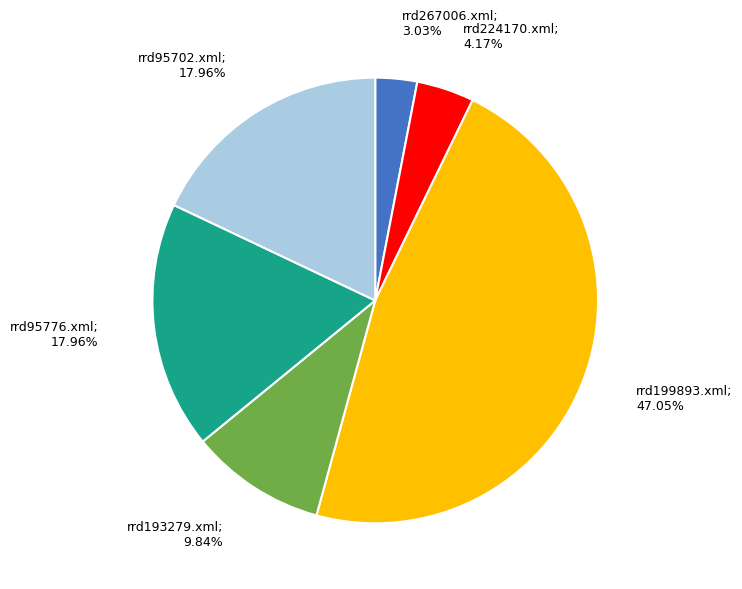

Is there any slice that represents more than half of the pie?

No